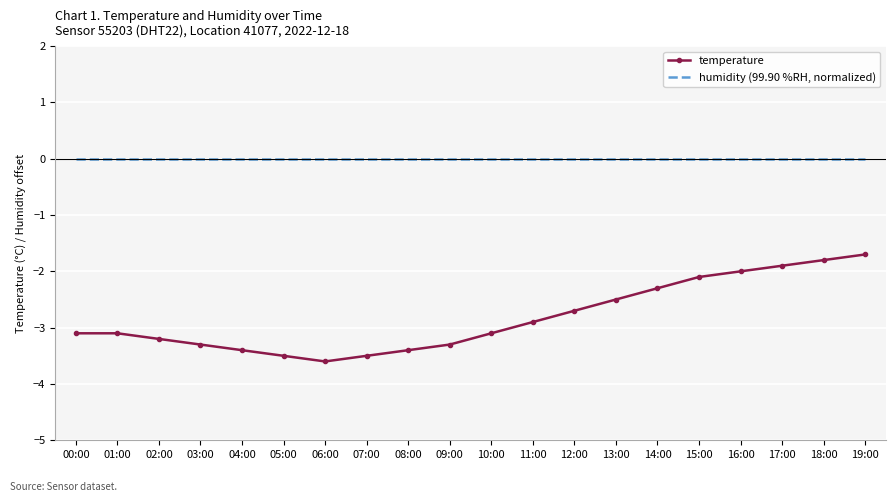

Rank the series by their average value, from highest to lowest.

humidity (99.90 %RH, normalized), temperature